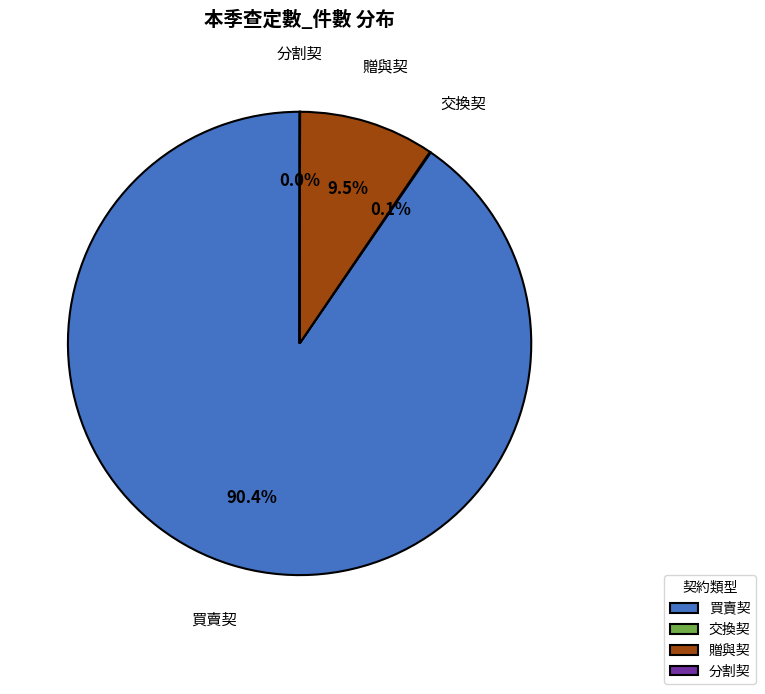

Does 贈與契 represent more than half of the total?

No